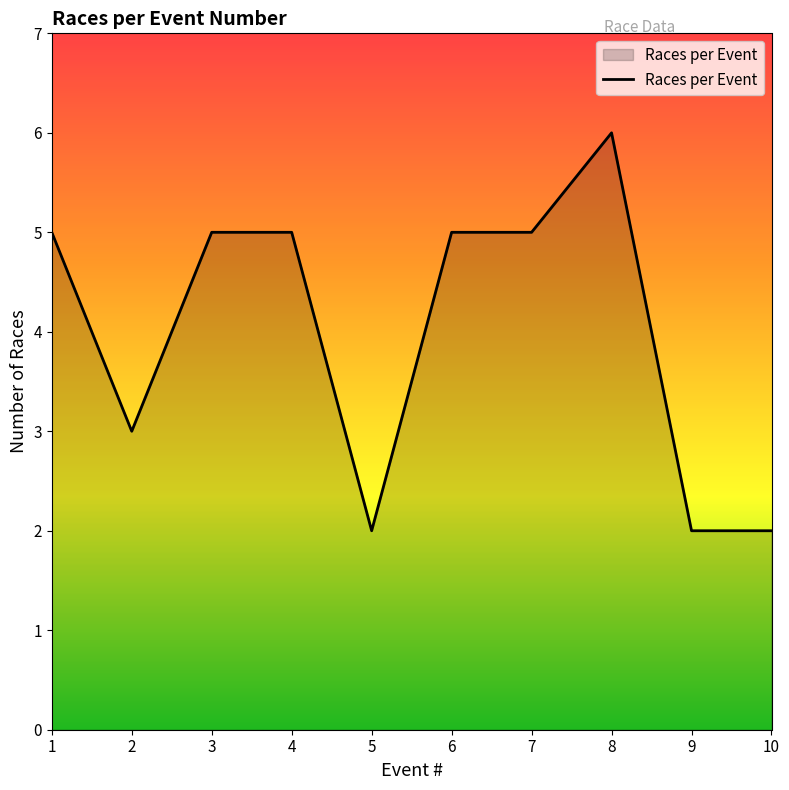

Reading left to right, transcribe all the data shown in this chart.

1=5	2=3	3=5	4=5	5=2	6=5	7=5	8=6	9=2	10=2